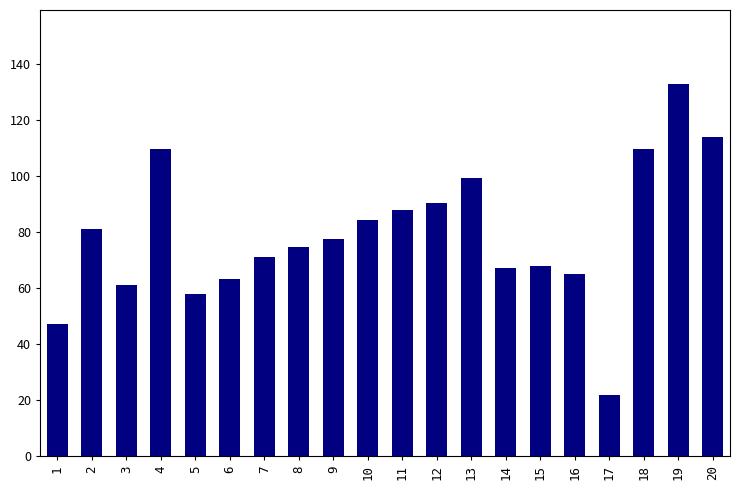

What value does the data have at 12?

90.2